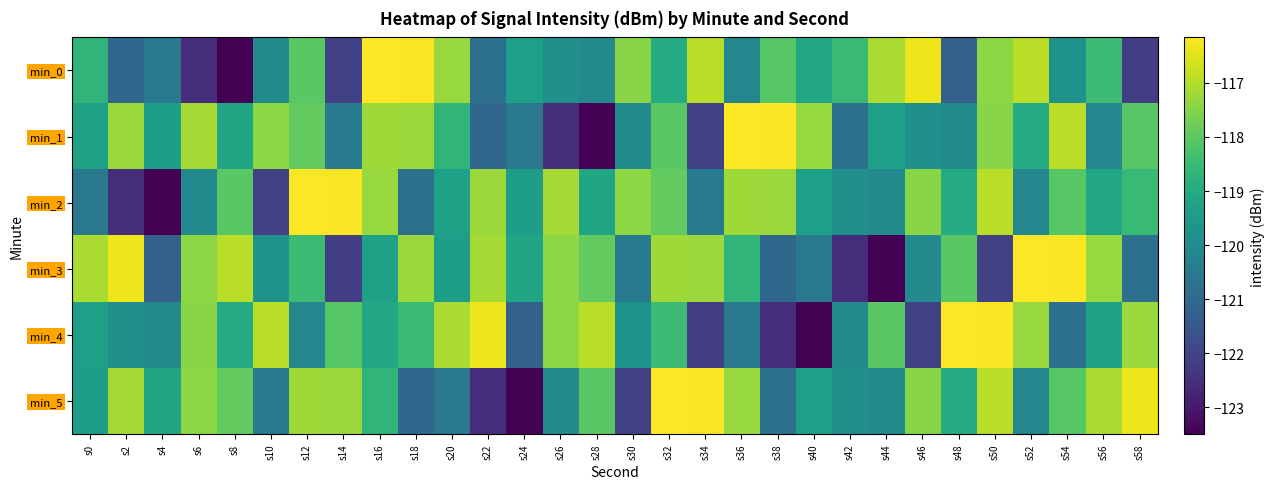

Between s40 and s10, which is larger?

s40